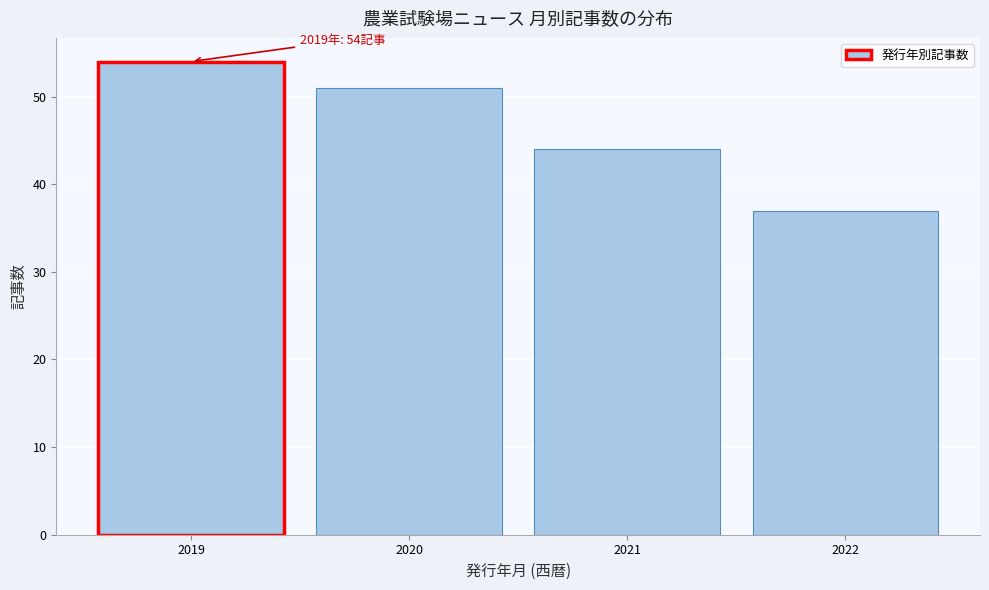

Reading left to right, what are all the values shown in this chart?

54	51	44	37